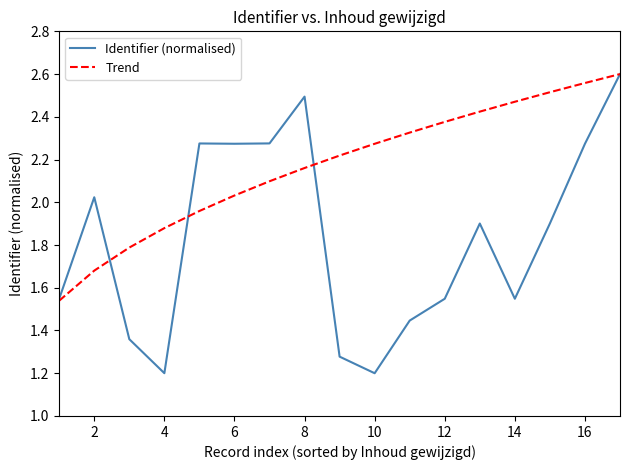

What are all the series names shown in the legend?

Identifier (normalised), Trend